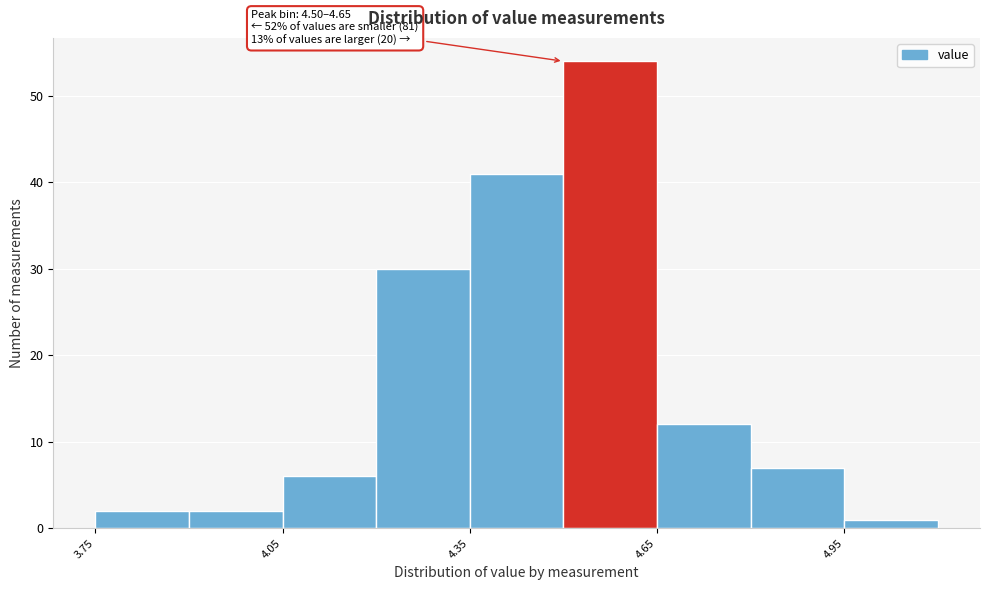

Around what value on the x-axis is the tallest bar? Give the approximate position of its centre, as read against the axis.

4.60